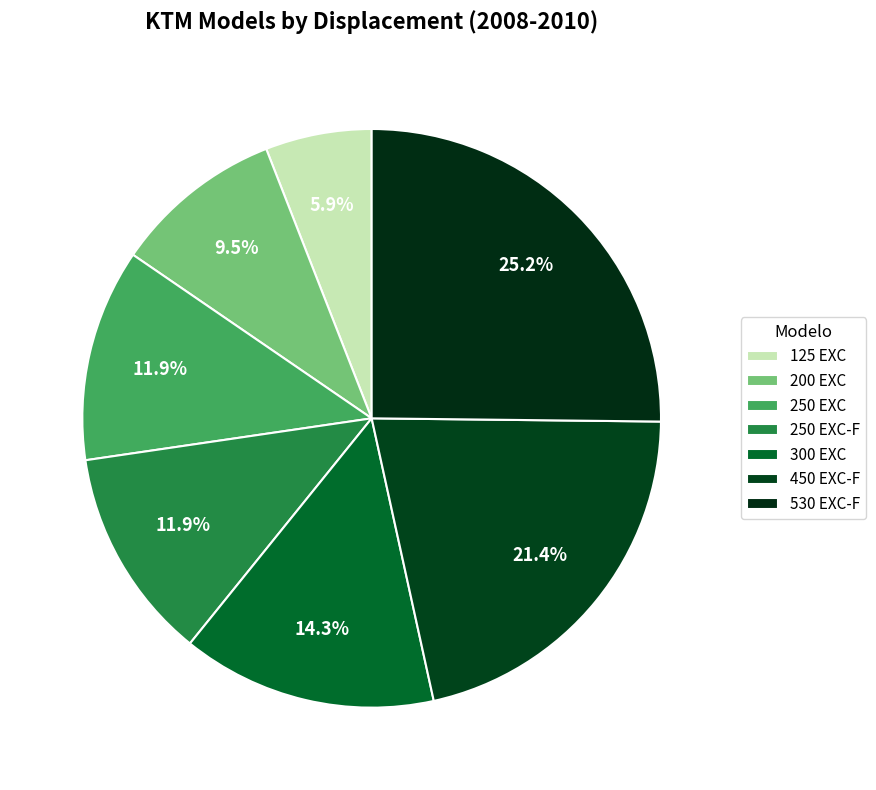

Which slice is the largest?

530 EXC-F